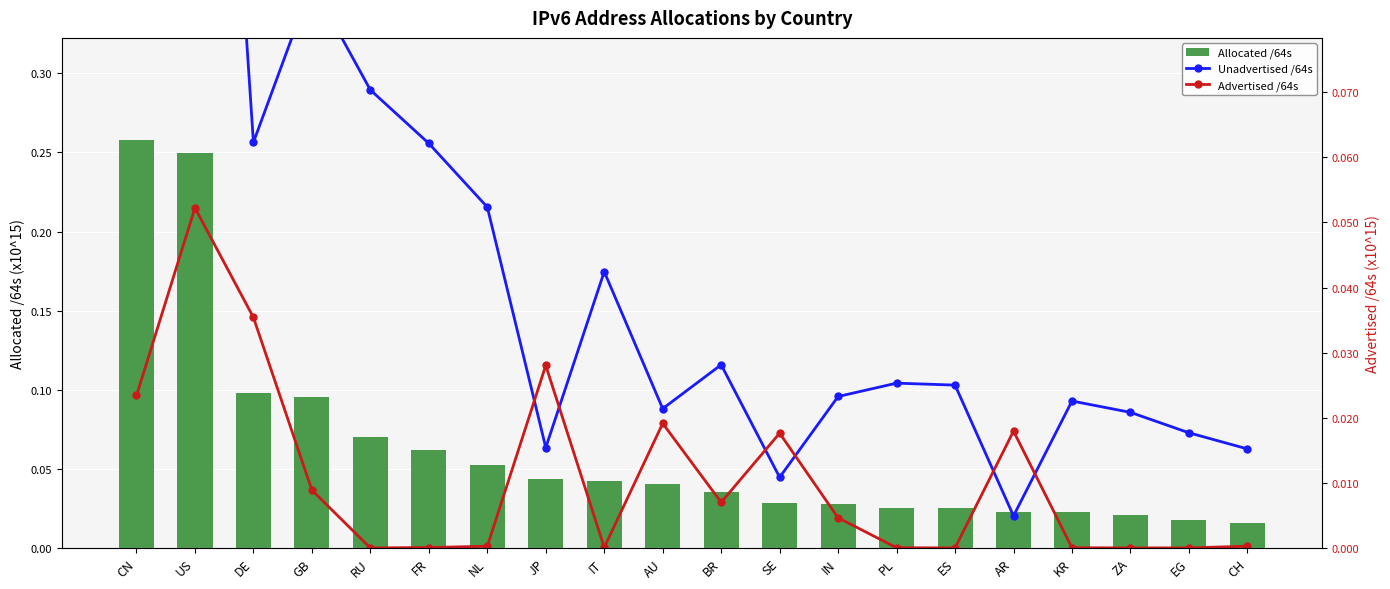

List the series in order of their peak value, lowest first.

Advertised /64s, Unadvertised /64s, Allocated /64s